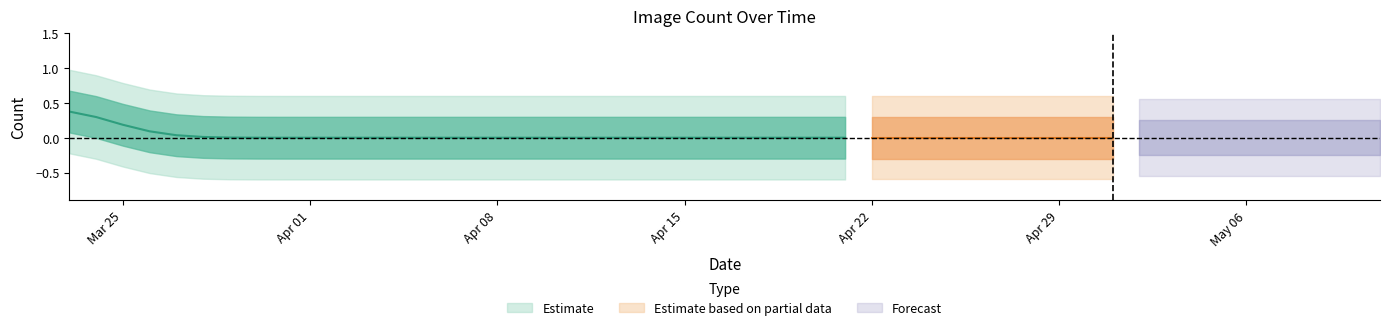

How many categories are shown in the chart?

40